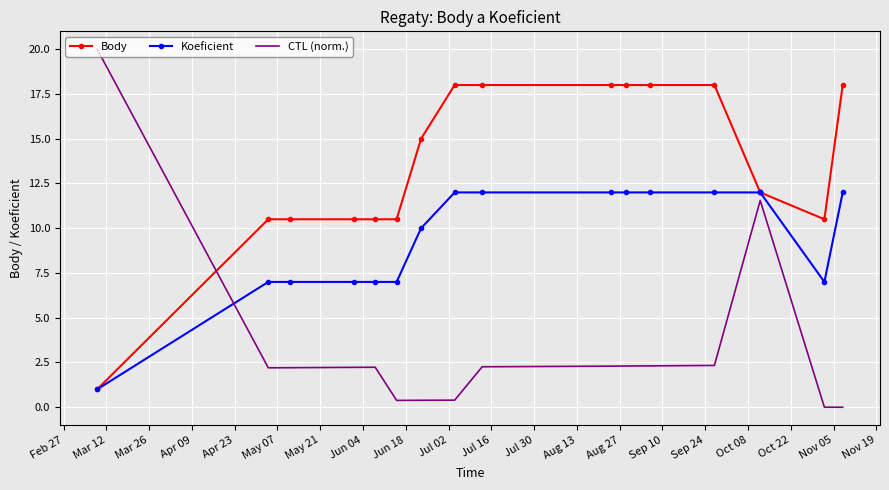

What is the approximate value of Koeficient at Sep 10?

12.0